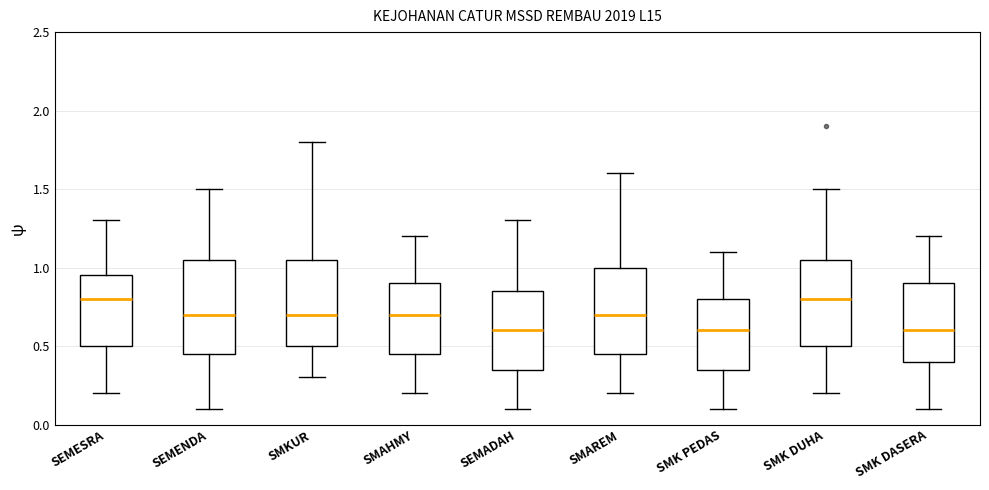

Where is the upper edge of the box for SEMADAH on the y-axis? The values are not printed on the chart, so give them approximately, as read against the axis.

0.85